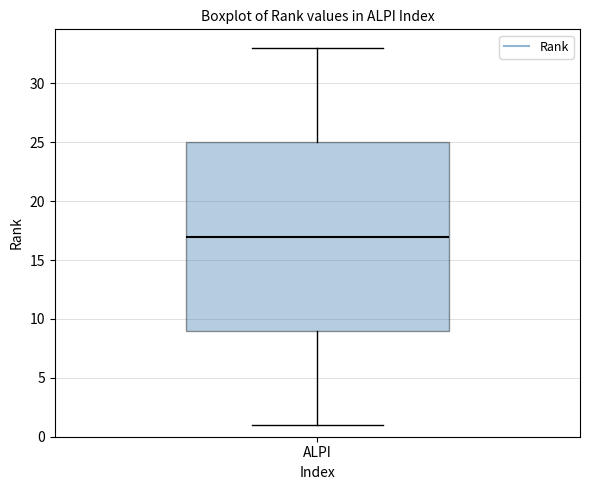

Read this box plot against the y-axis: the position of the median line, the range covered by the box, and the ends of both whiskers. The values are not printed on the chart, so give them approximately, as read against the axis.

median 17, box 9 to 25, whiskers 1 to 33